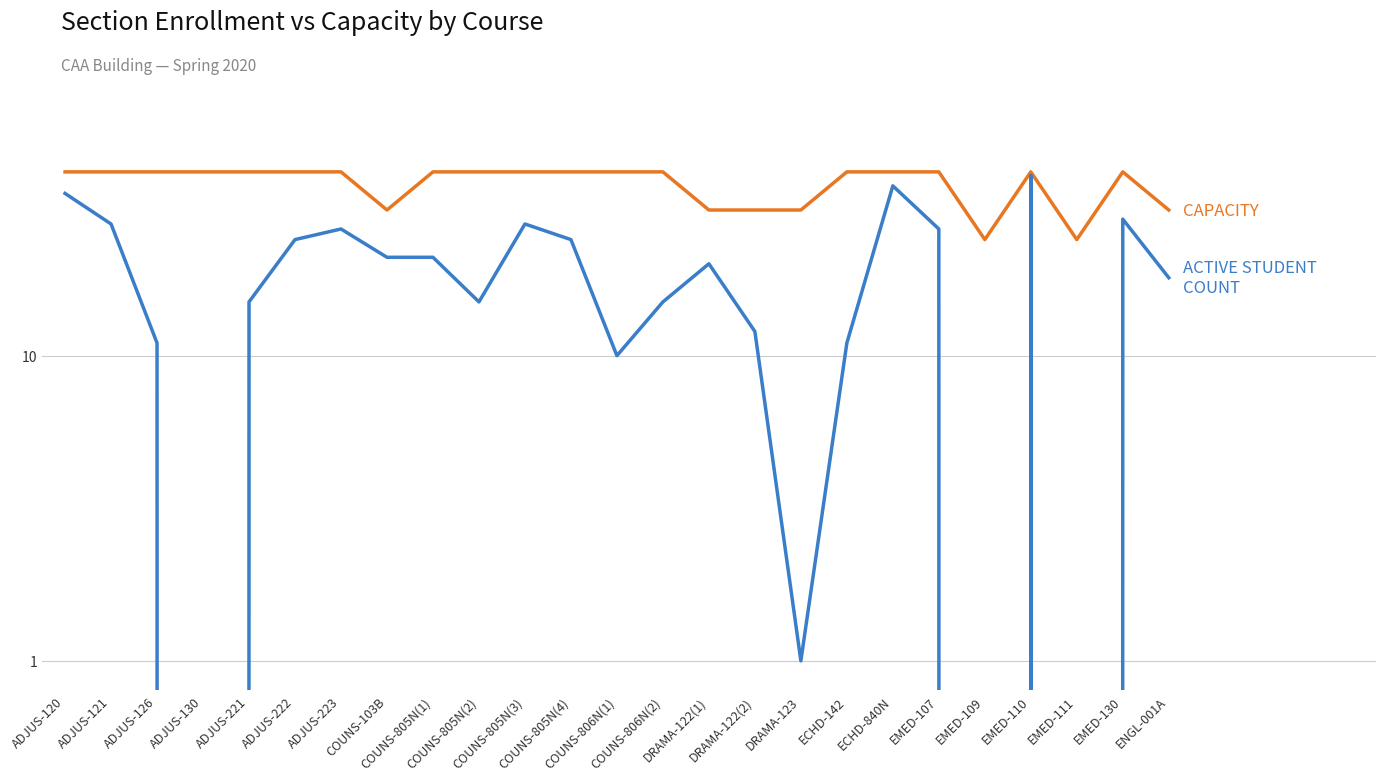

What position from the left is EMED-110?

22